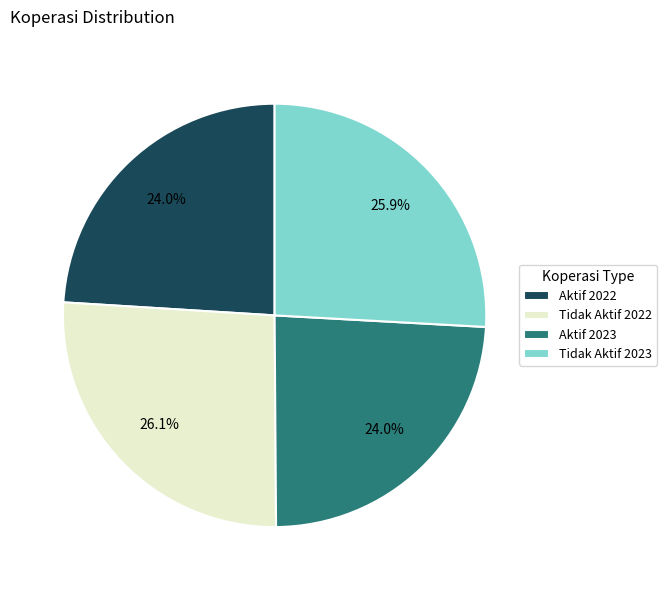

How many slices are in this pie chart?

4